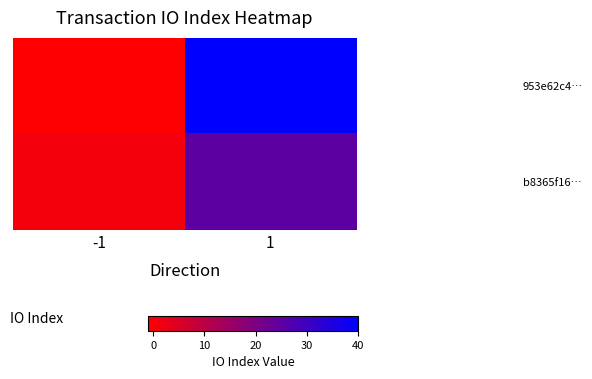

Which label corresponds to the largest value in the chart?

1